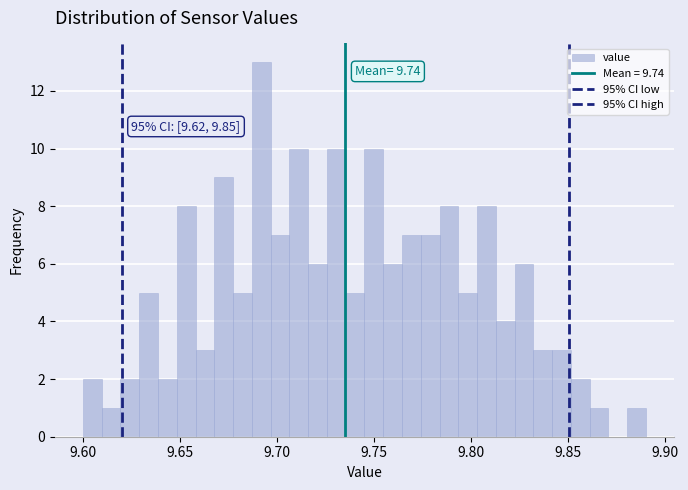

Read against the x-axis, roughly where is the centre of the tallest bar?

9.690